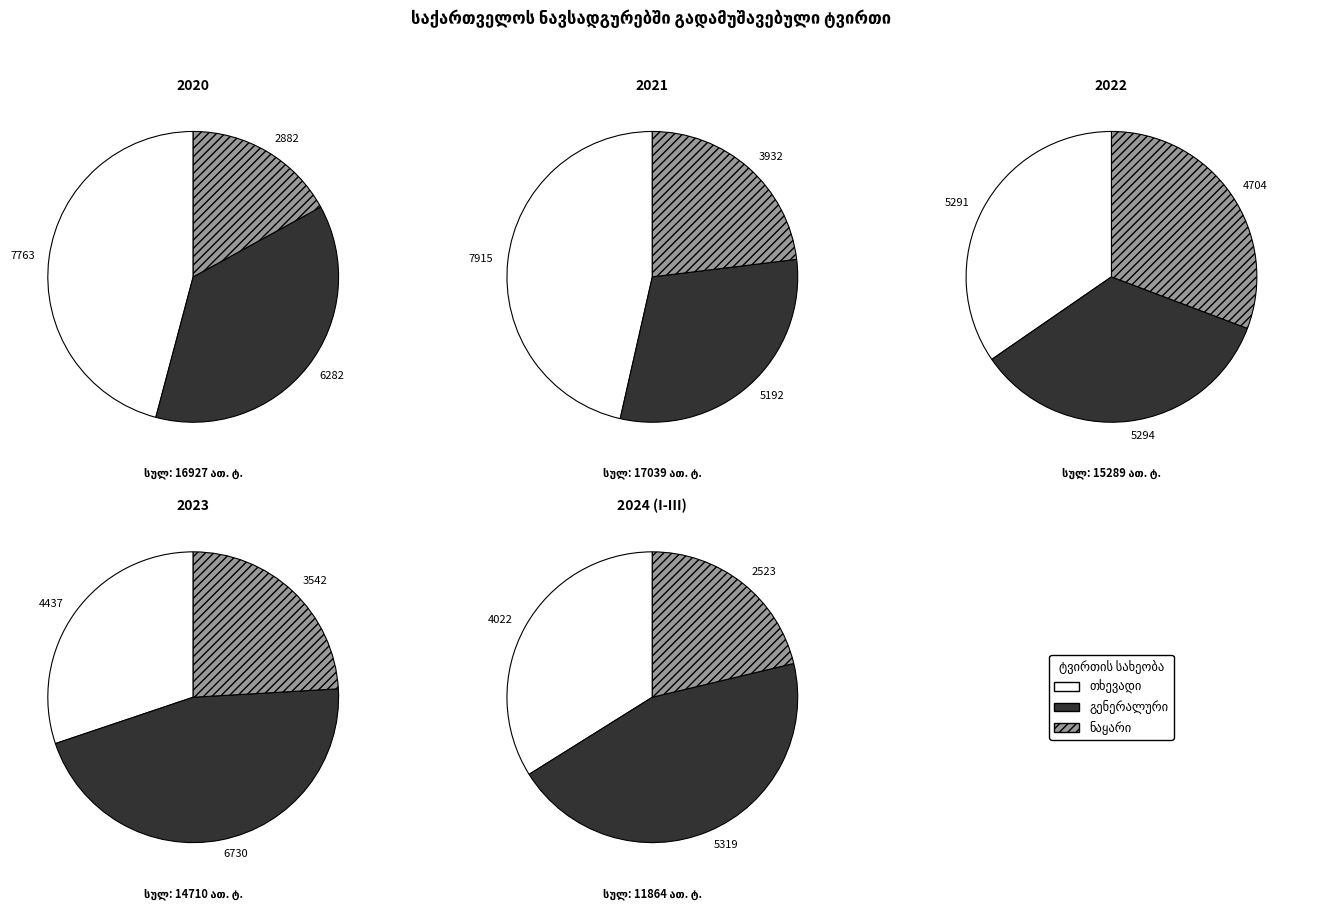

Rank the categories by თხევადი value from lowest to highest.

2024 (I-III), 2023, 2022, 2020, 2021